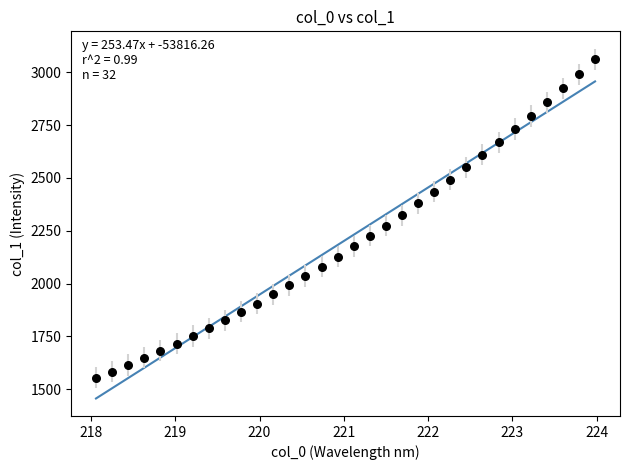

What is the range of X values (max minus min)?

5.9